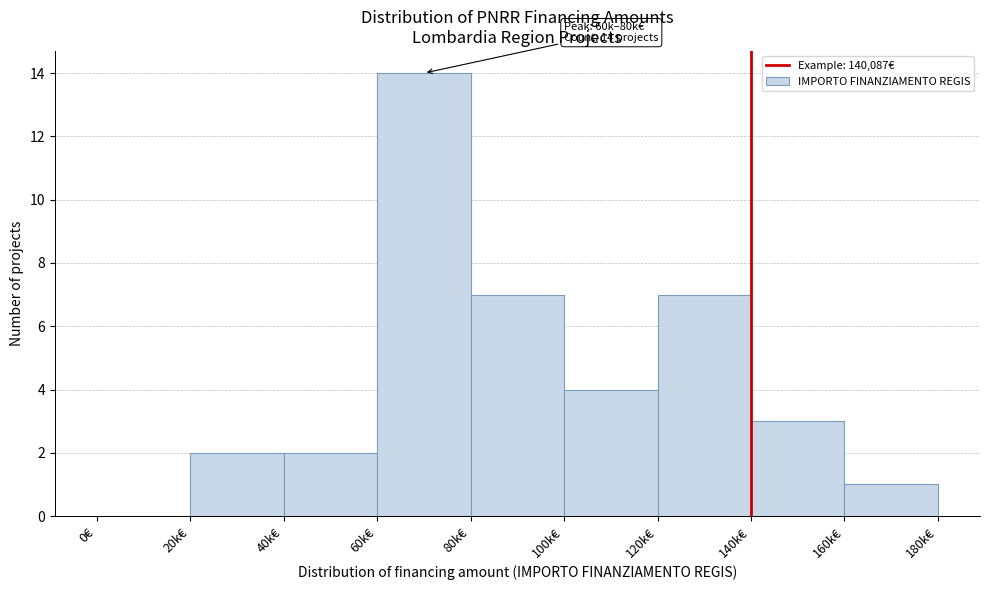

Reading left to right, extract all data points from this chart.

0€=0	20k€=2	40k€=2	60k€=14	80k€=7	100k€=4	120k€=7	140k€=3	160k€=1